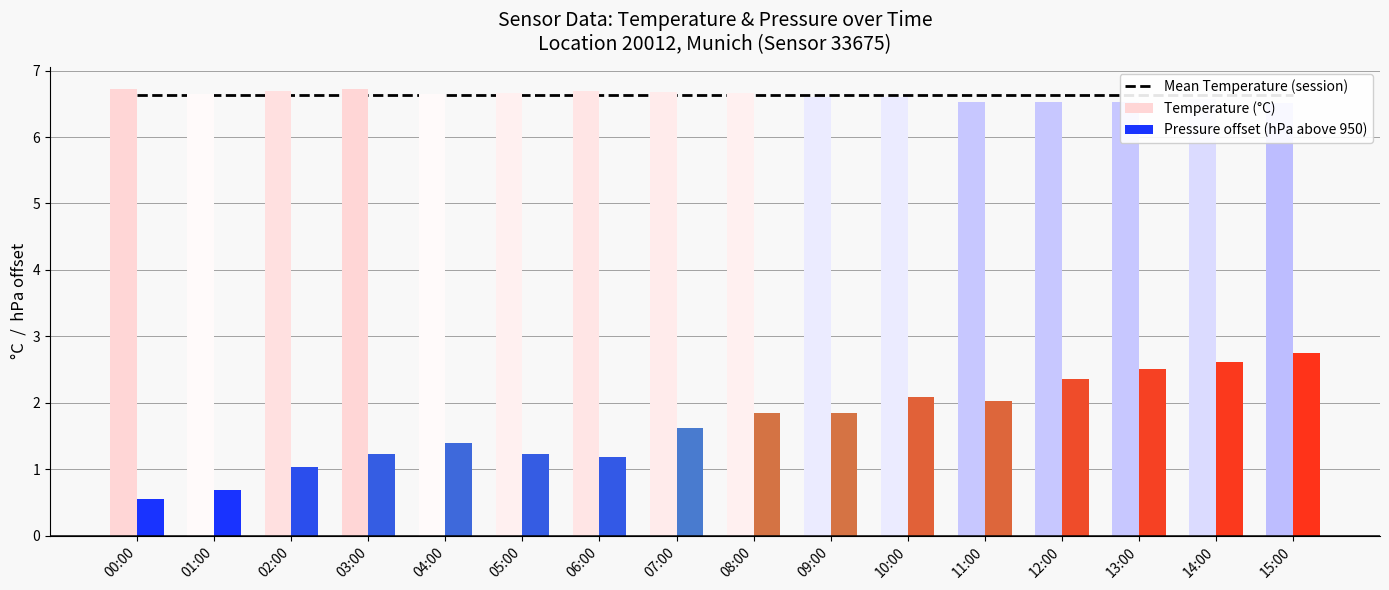

What are all the series names shown in the legend?

Mean Temperature (session), Temperature (°C), Pressure offset (hPa above 950)